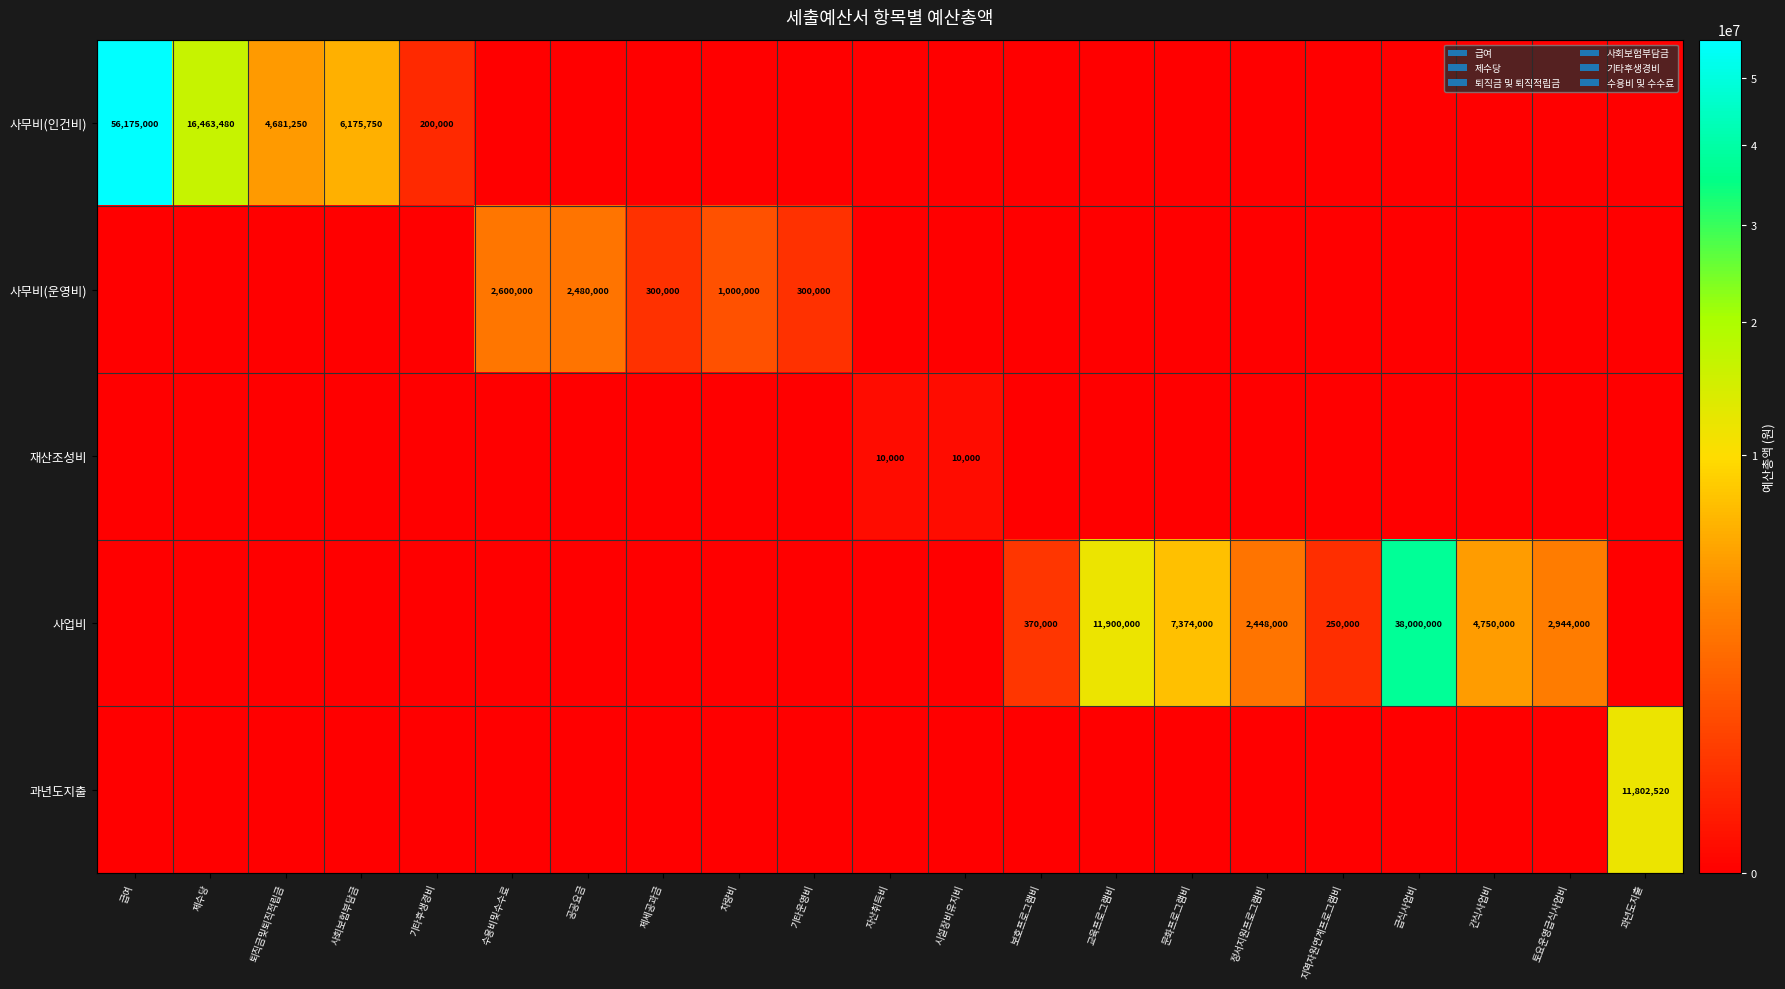

Is it true that row_3 equals -19248705 at 퇴직금및퇴직적립금?

False